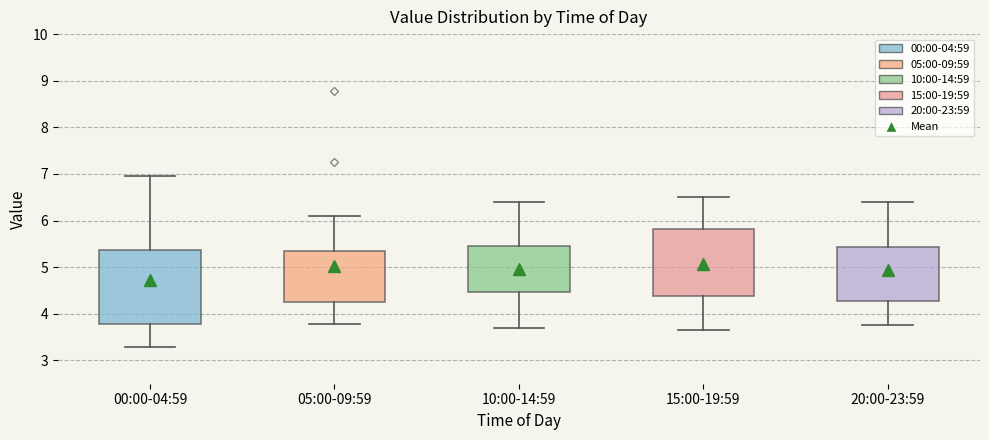

Reading left to right, read every box against the y-axis: the position of its median line, the range the box covers, and the ends of its whiskers. The values are not printed on the chart, so give them approximately, as read against the axis.

00:00-04:59: median 4.4, box 3.8 to 5.4, whiskers 3.3 to 7.0
05:00-09:59: median 4.8, box 4.2 to 5.3, whiskers 3.8 to 6.1
10:00-14:59: median 4.9, box 4.5 to 5.5, whiskers 3.7 to 6.4
15:00-19:59: median 5.0, box 4.4 to 5.8, whiskers 3.7 to 6.5
20:00-23:59: median 4.9, box 4.3 to 5.4, whiskers 3.8 to 6.4